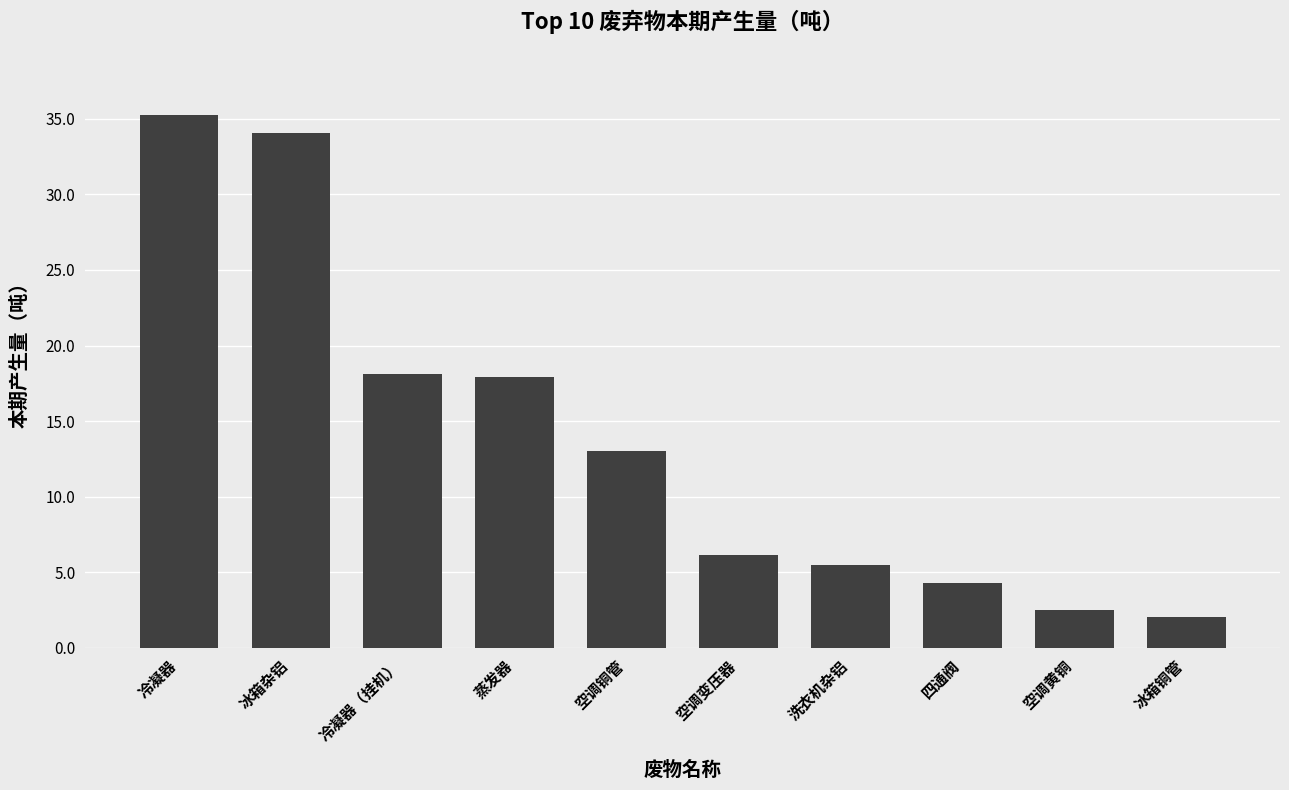

Read the value at 四通阀.

4.3